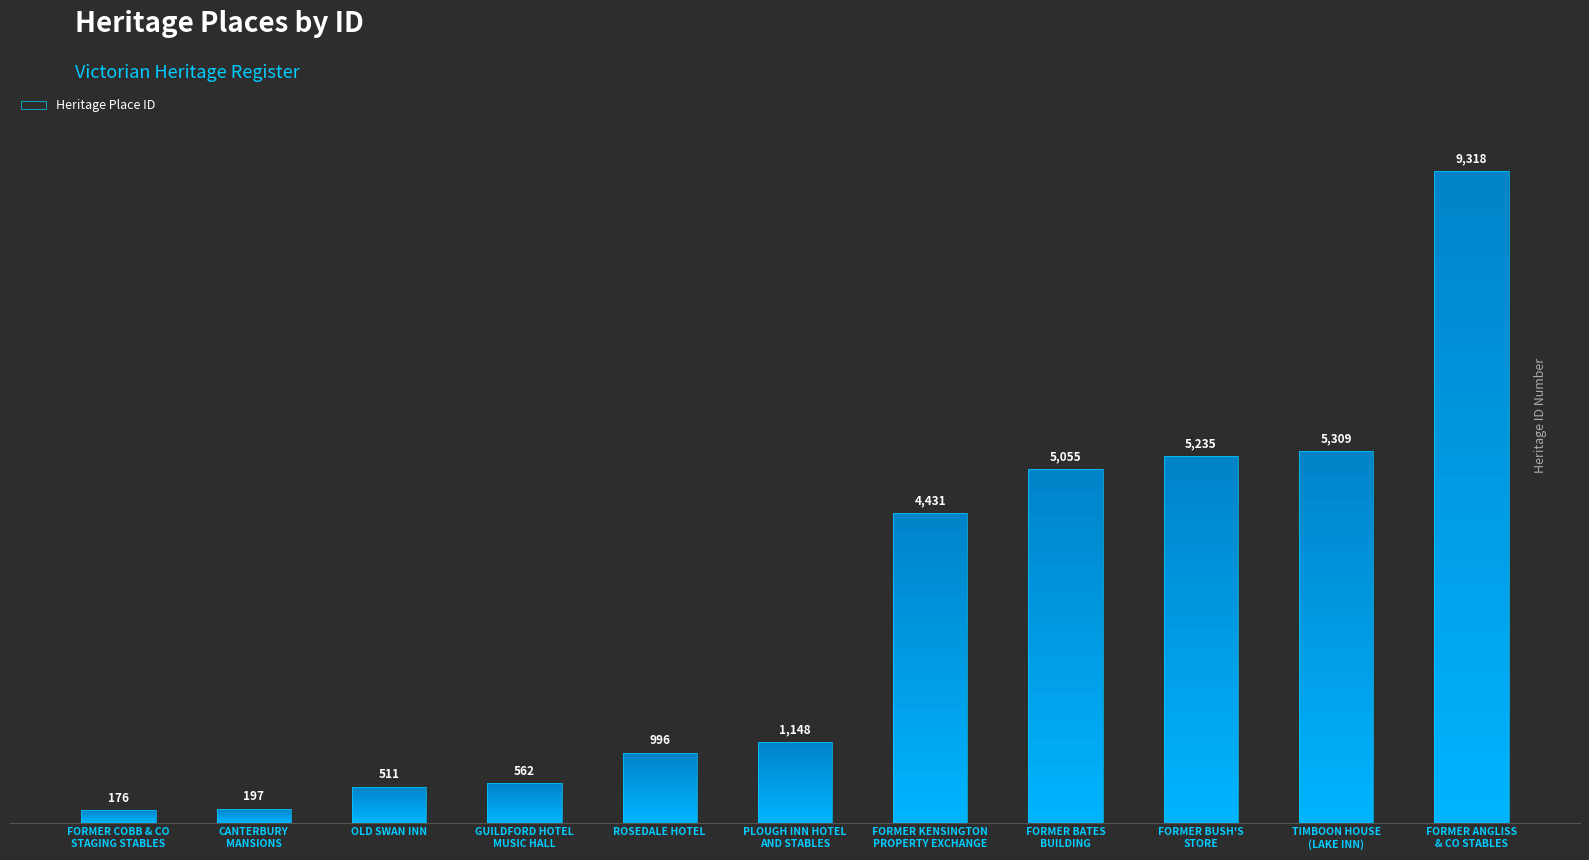

The chart shows a value of 79 at CANTERBURY
MANSIONS. True or false?

False